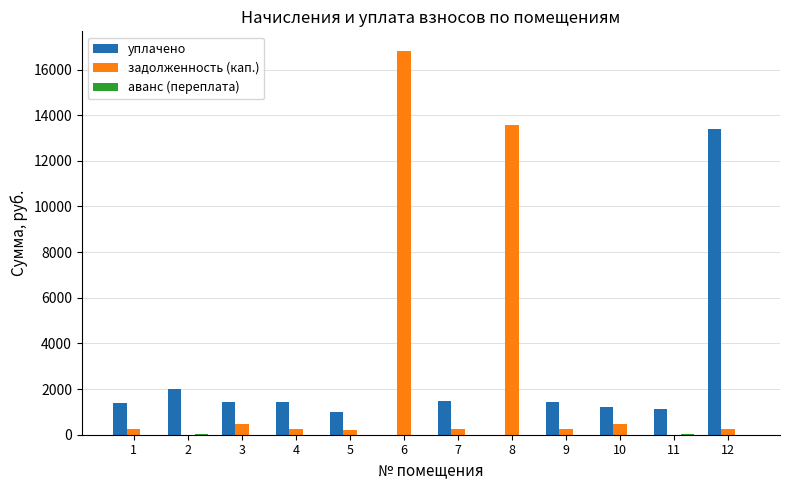

At which category is the sum across all series the highest?

6